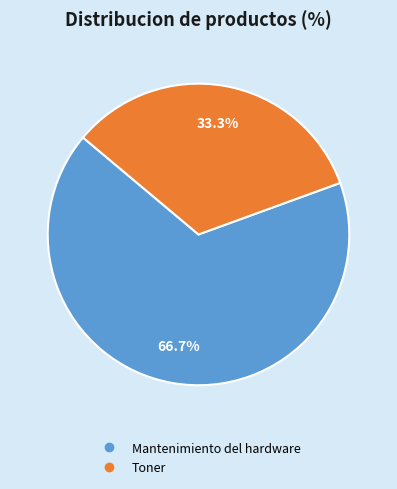

Which category has the biggest portion of the pie?

Mantenimiento del hardware